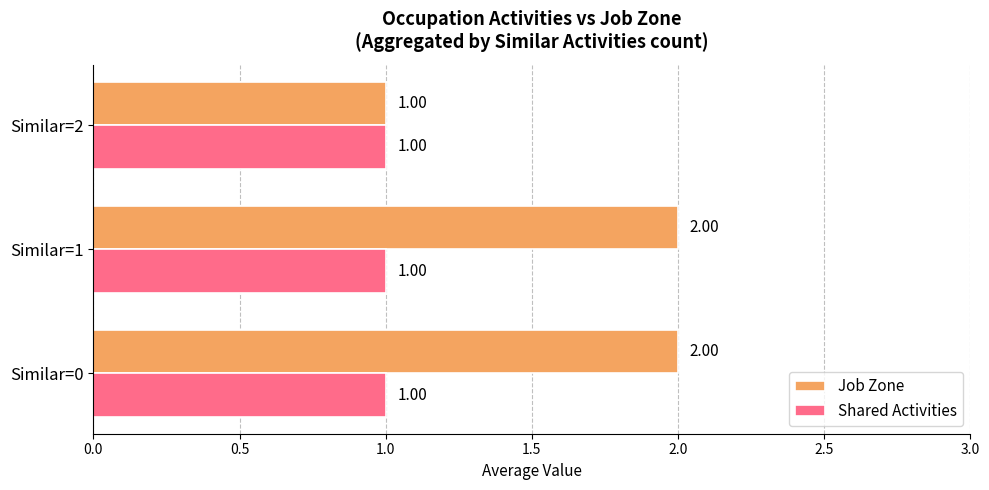

Between Similar=0 and Similar=2, which series saw the biggest shift?

Job Zone